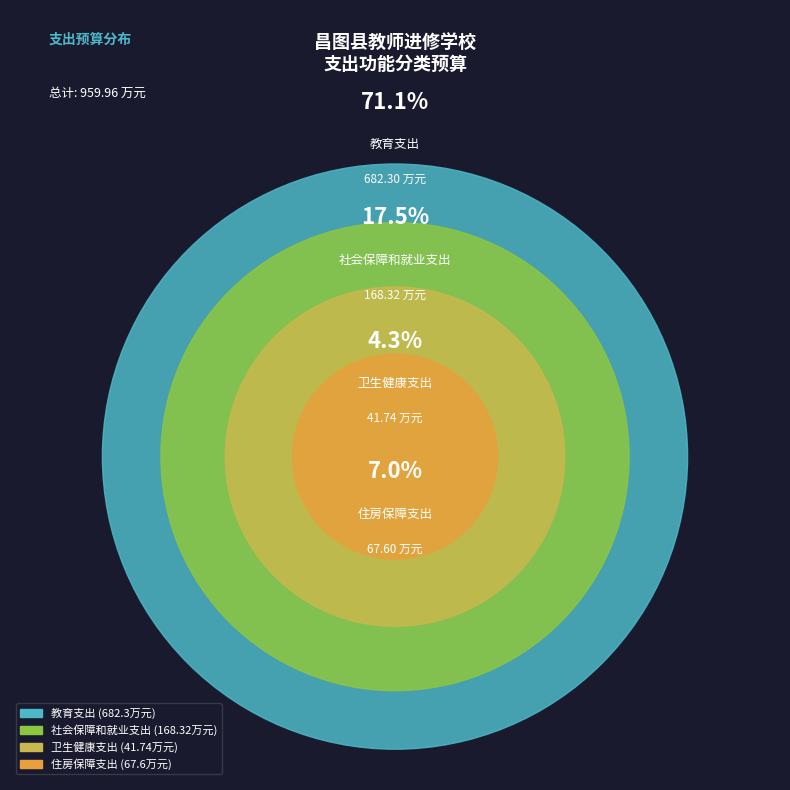

What is the largest slice in the pie chart?

教育支出